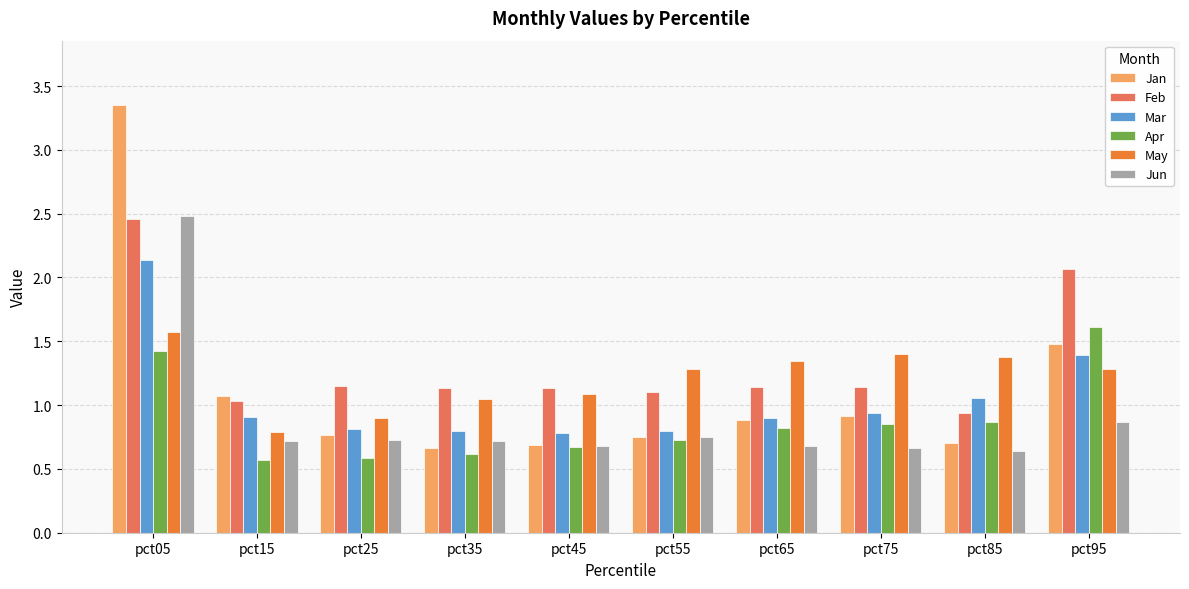

Is the value of Jan at pct05 greater than the value of May at pct65?

Yes